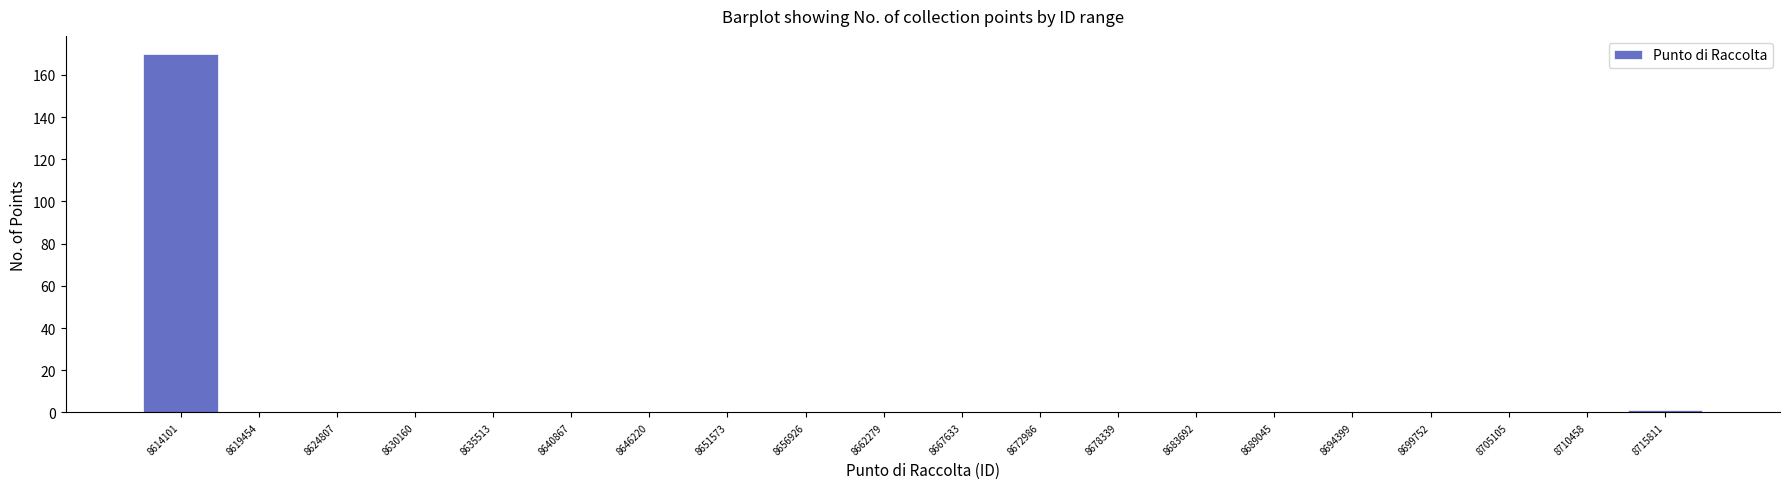

Reading right to left, extract all data points from this chart.

8715811=1	8710458=0	8705105=0	8699752=0	8694399=0	8689045=0	8683692=0	8678339=0	8672986=0	8667633=0	8662279=0	8656926=0	8651573=0	8646220=0	8640867=0	8635513=0	8630160=0	8624807=0	8619454=0	8614101=170